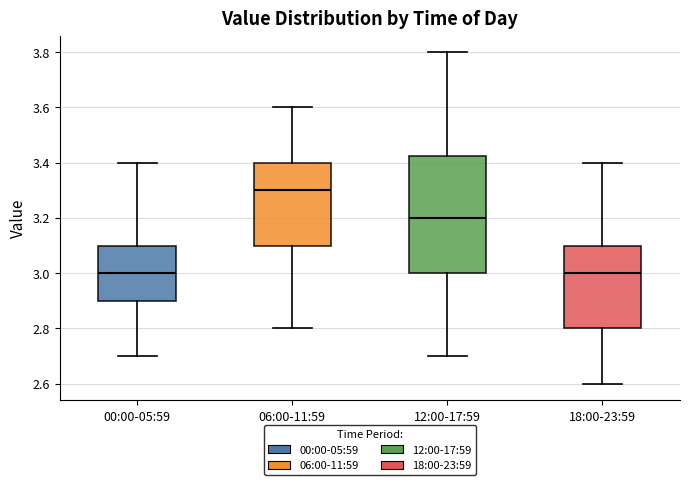

Where does the lower whisker of the box for 18:00-23:59 end on the y-axis? The values are not printed on the chart, so give them approximately, as read against the axis.

2.60